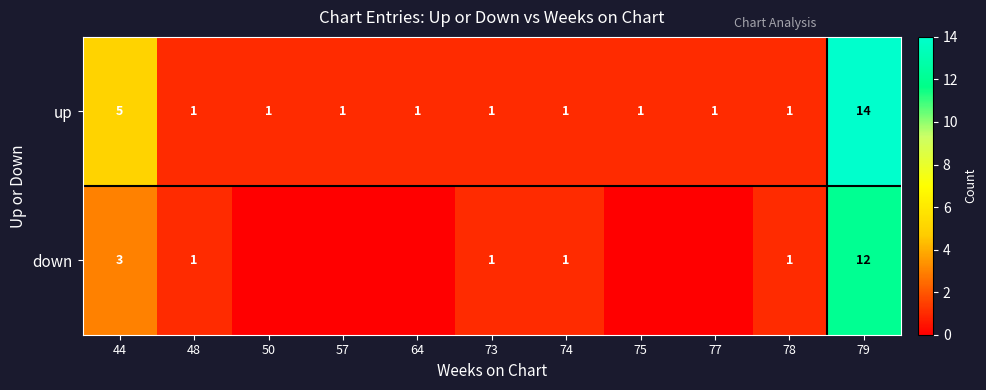

The value of up at 77 is 0. True or false?

False